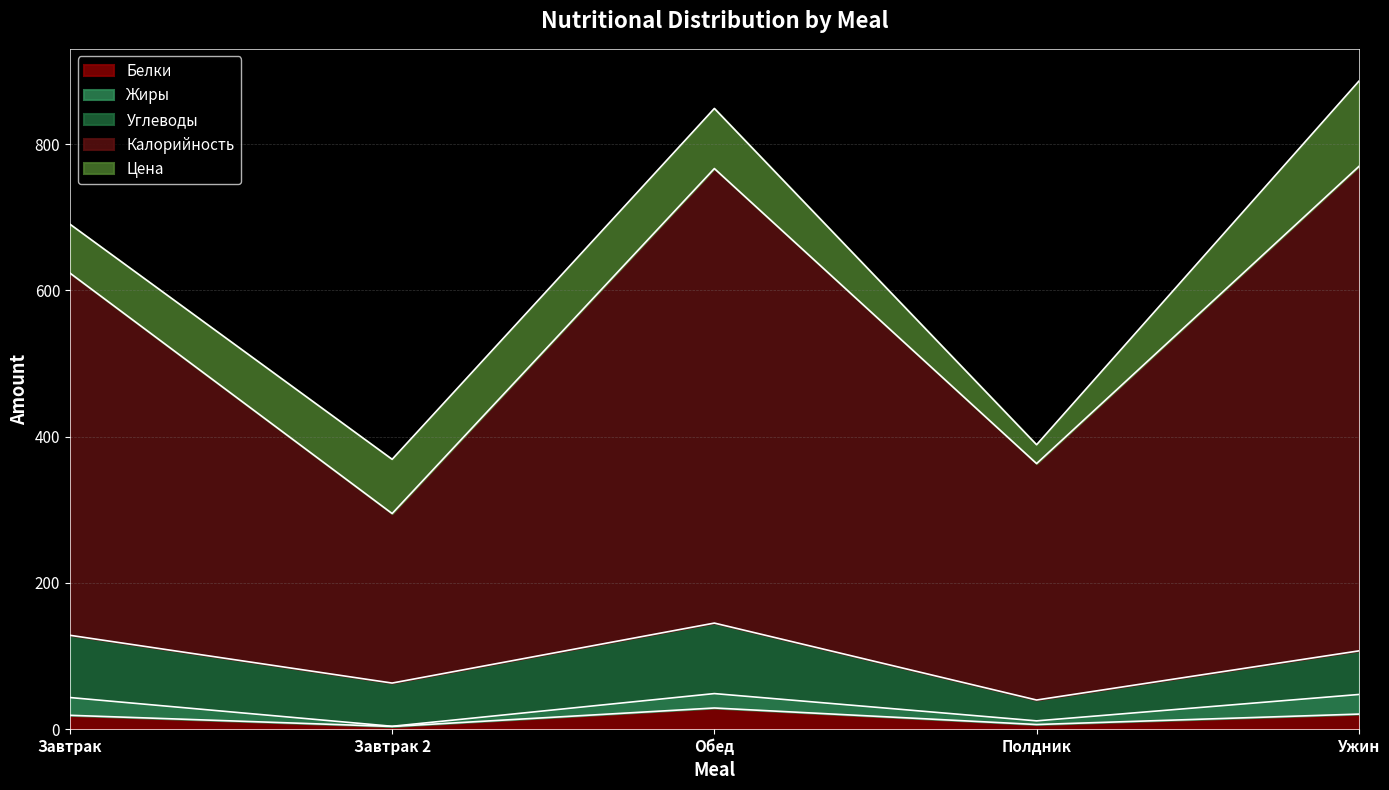

Reading right to left, transcribe all the data shown in this chart.

Белки: Ужин=20.7	Полдник=6.4	Обед=29.0	Завтрак 2=3.7	Завтрак=19.0
Жиры: Ужин=26.8	Полдник=5.0	Обед=19.7	Завтрак 2=0.2	Завтрак=24.3
Углеводы: Ужин=59.6	Полдник=28.5	Обед=96.4	Завтрак 2=59.1	Завтрак=85.1
Калорийность: Ужин=662.3	Полдник=323.3	Обед=621.5	Завтрак 2=231.8	Завтрак=495.3
Цена: Ужин=116.6	Полдник=25.8	Обед=82.2	Завтрак 2=74.1	Завтрак=66.8